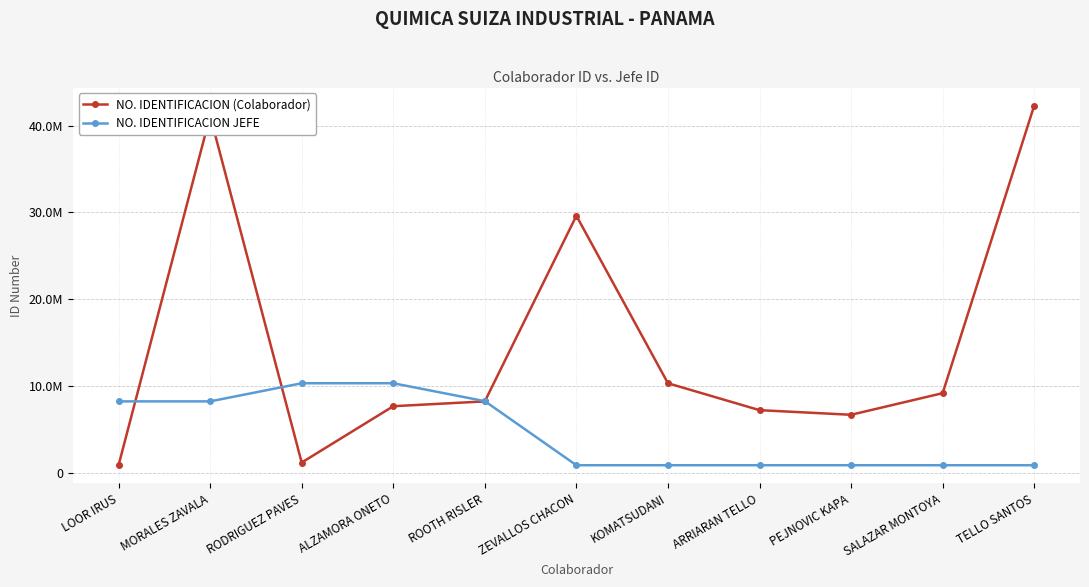

Which series has the largest total across all categories?

NO. IDENTIFICACION (Colaborador)